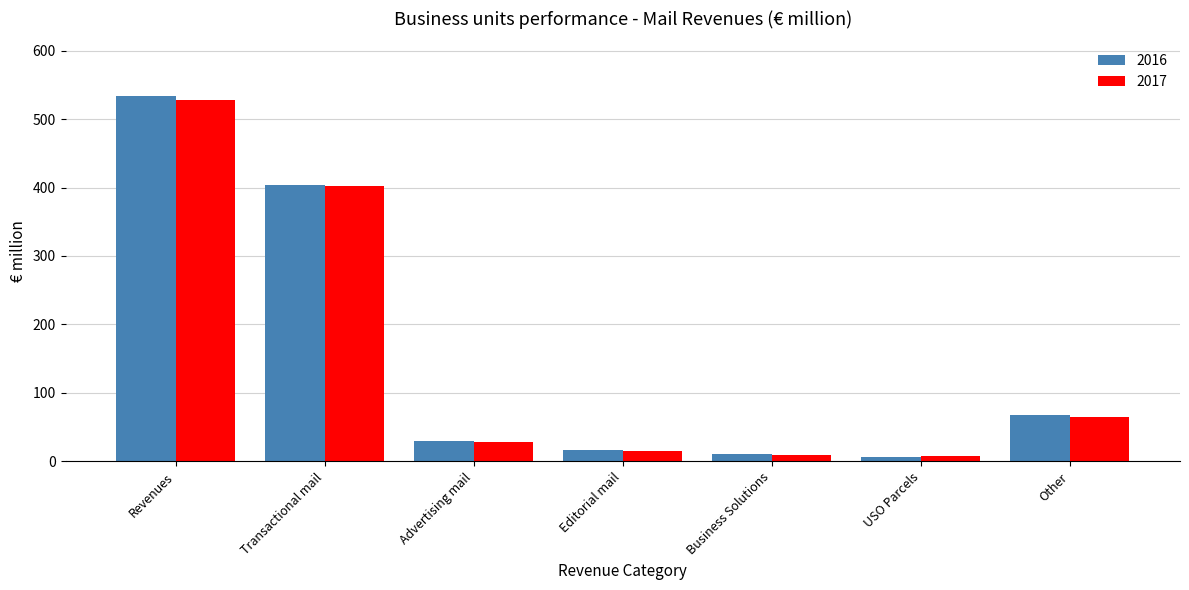

What is the total value across all series at Editorial mail?

31.5